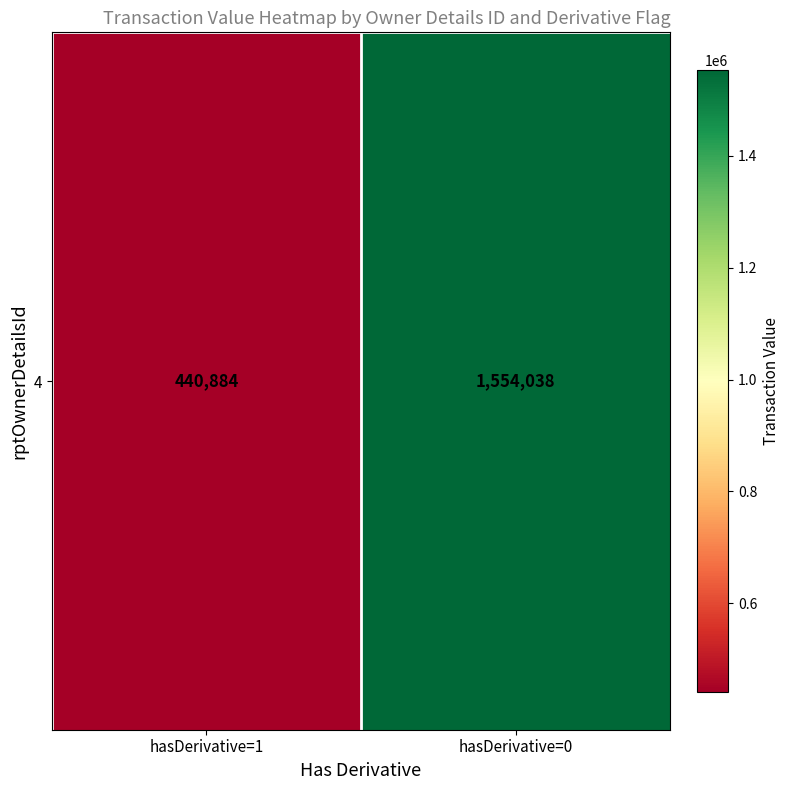

How many series are shown in this chart?

1